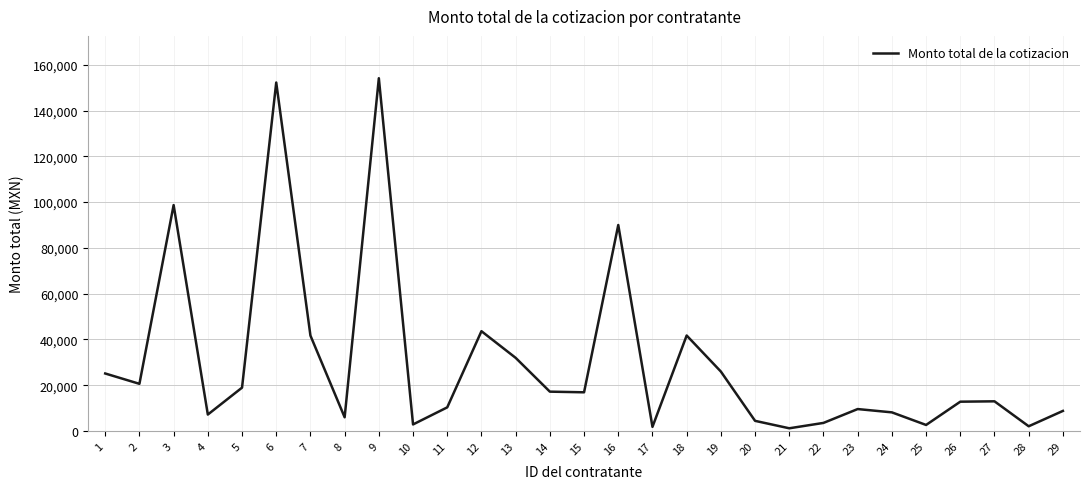

What is the sum of the values at 21 and 29?

9990.1